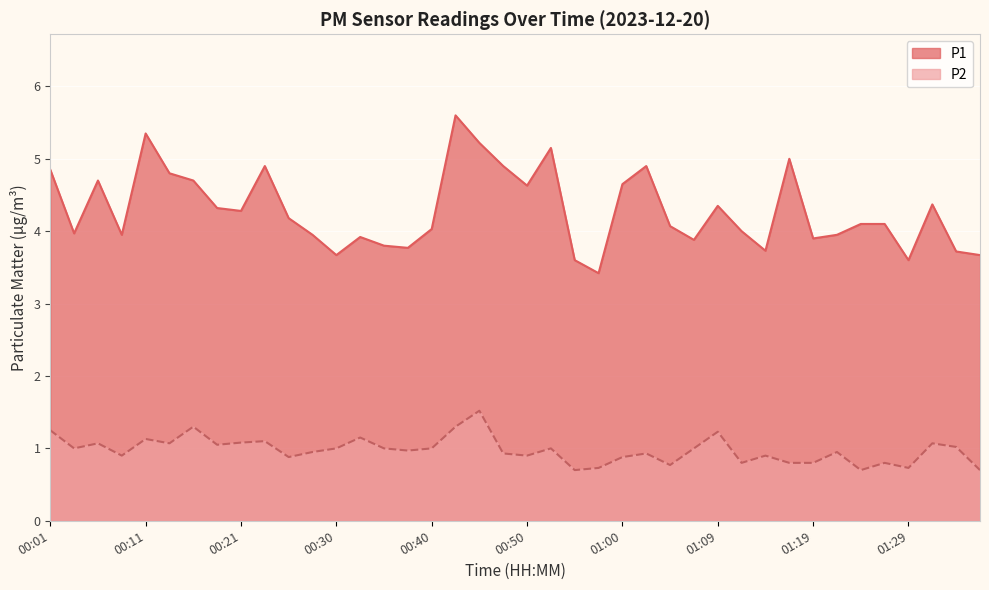

At which label does P2 first exceed 1?

00:01